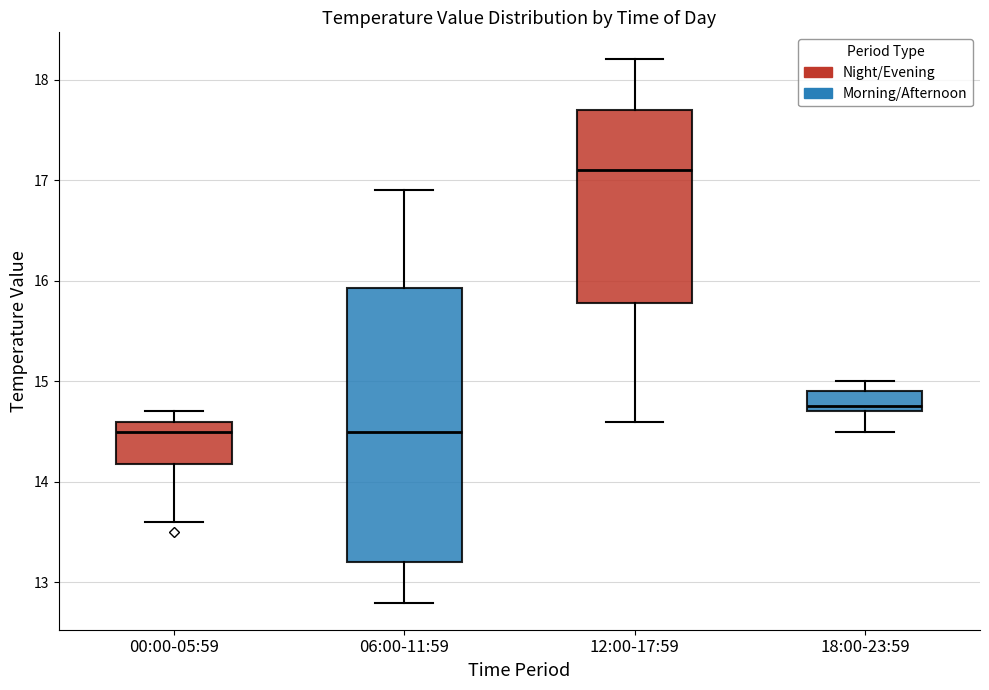

Comparing the boxes themselves (not the whiskers), which one is the tallest?

06:00-11:59